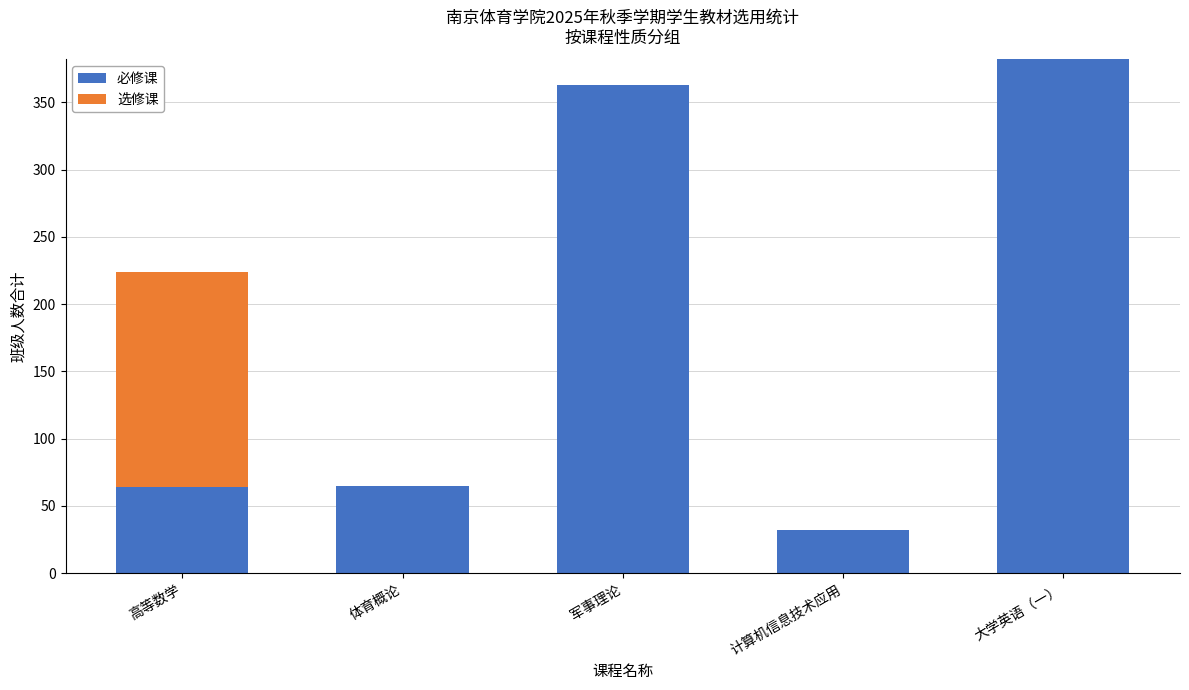

Are the bars grouped side by side (vs. stacked)?

No